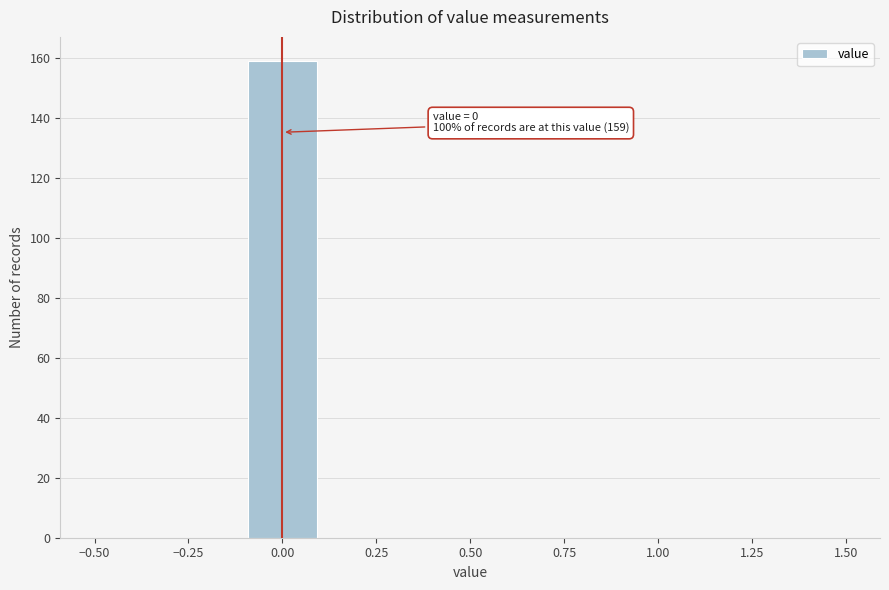

Which range on the x-axis has the tallest bar?

-0.1 to 0.1